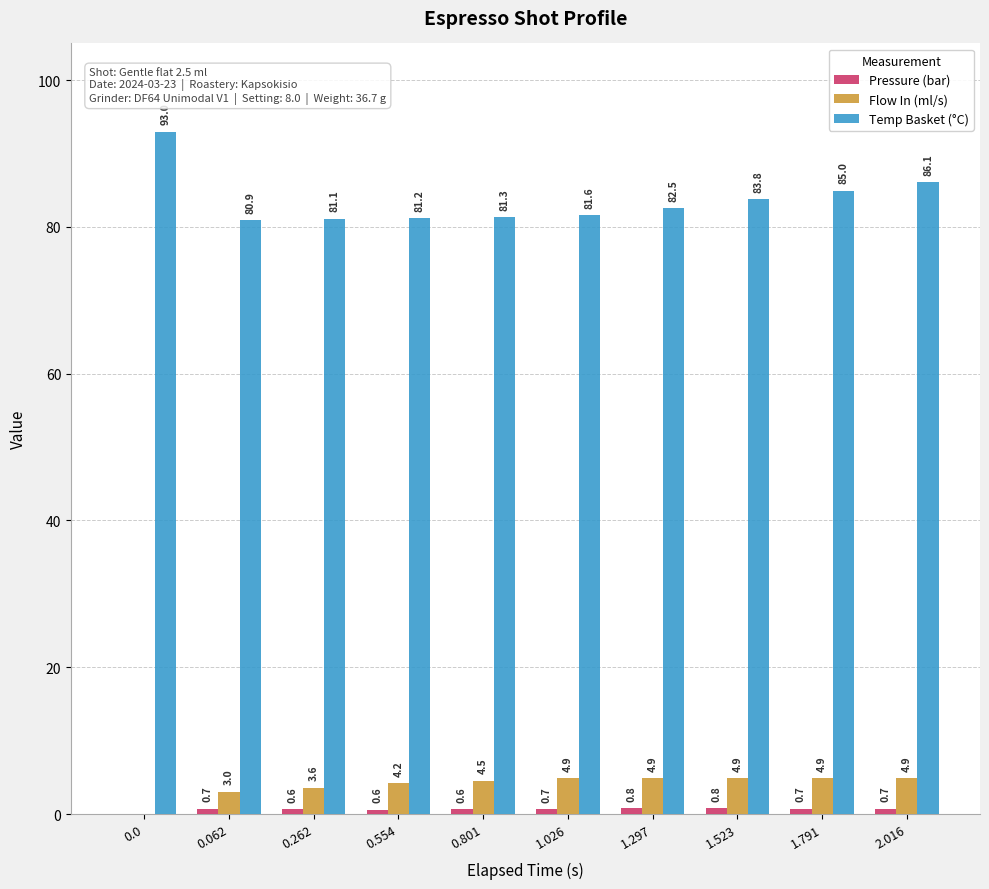

Which series changed the most between 0.0 and 0.801?

Temp Basket (°C)